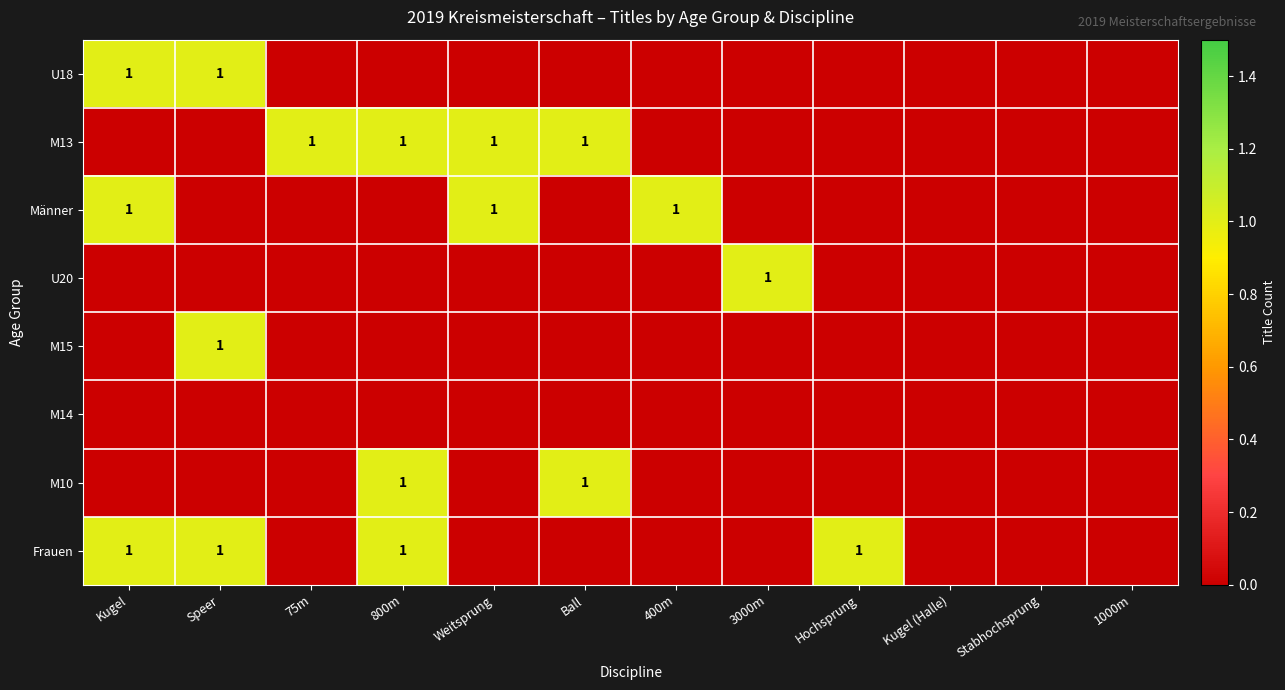

True or false: M10 has a value of 0 at Ball.

False